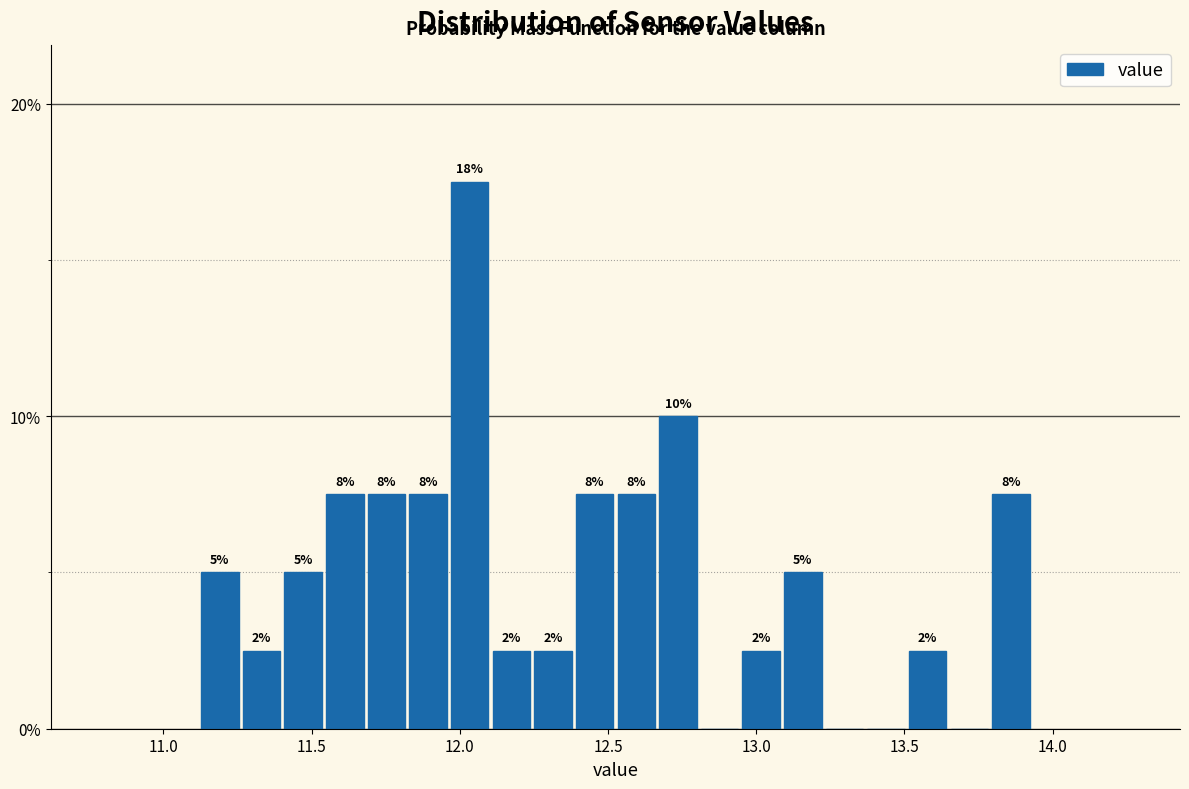

Around what value on the x-axis is the tallest bar? Give the approximate position of its centre, as read against the axis.

12.05